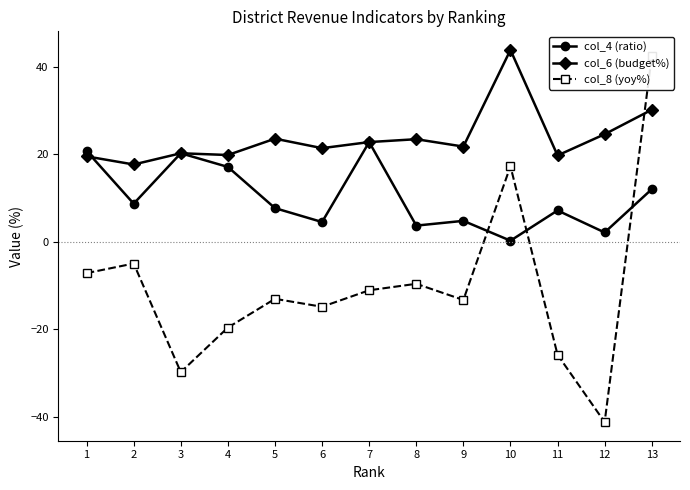

Which series changed the most between 1 and 8?

col_4 (ratio)